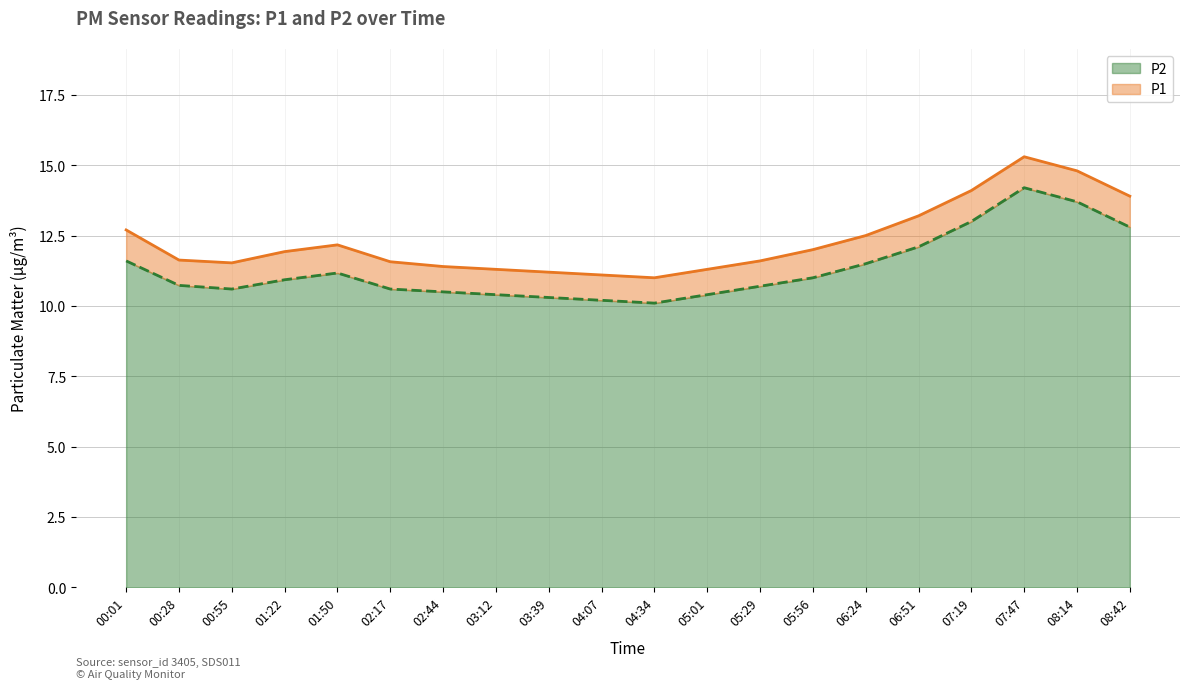

At which category does P1 reach its first local peak?

01:50